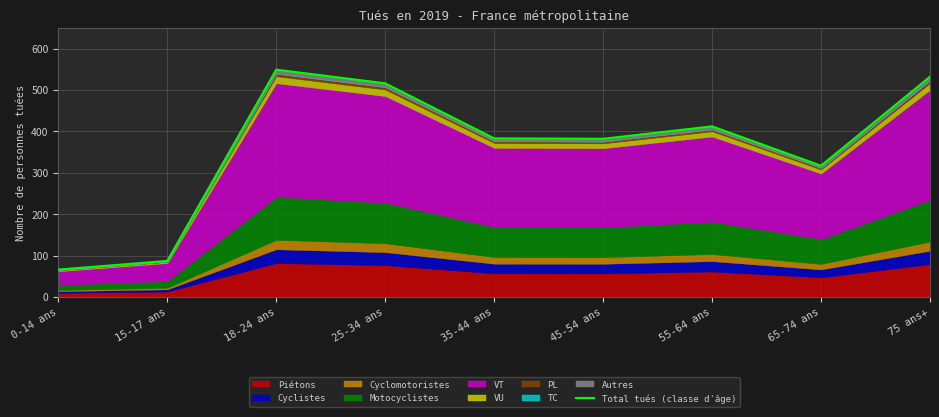

Does the chart display data point markers on the line(s)?

No